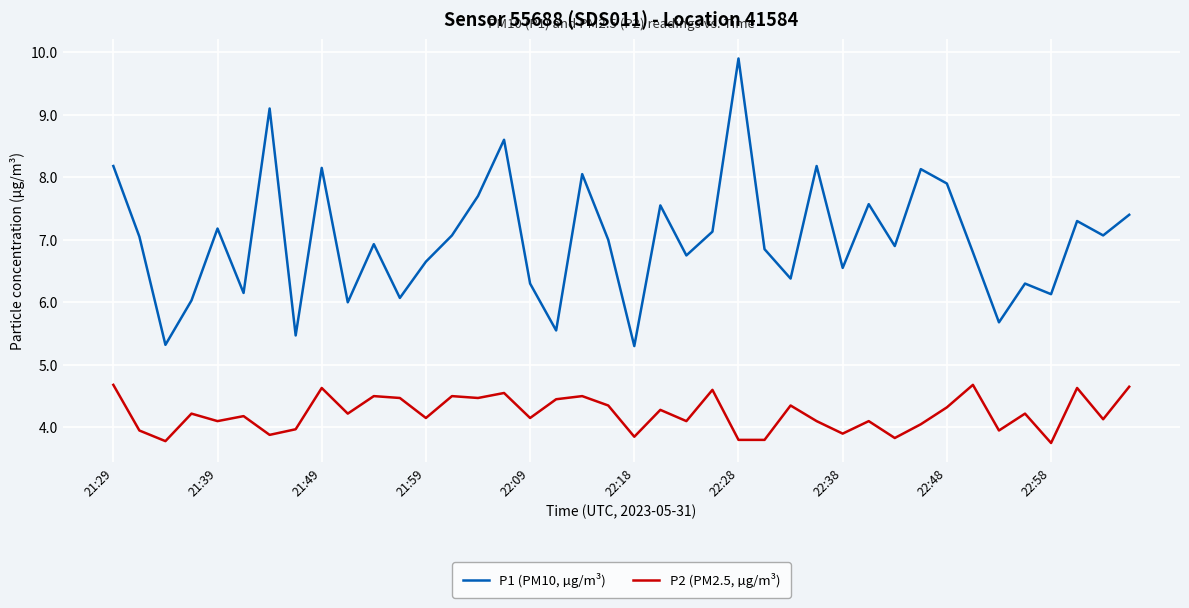

Rank the series by their maximum value, from highest to lowest.

P1 (PM10, µg/m³), P2 (PM2.5, µg/m³)